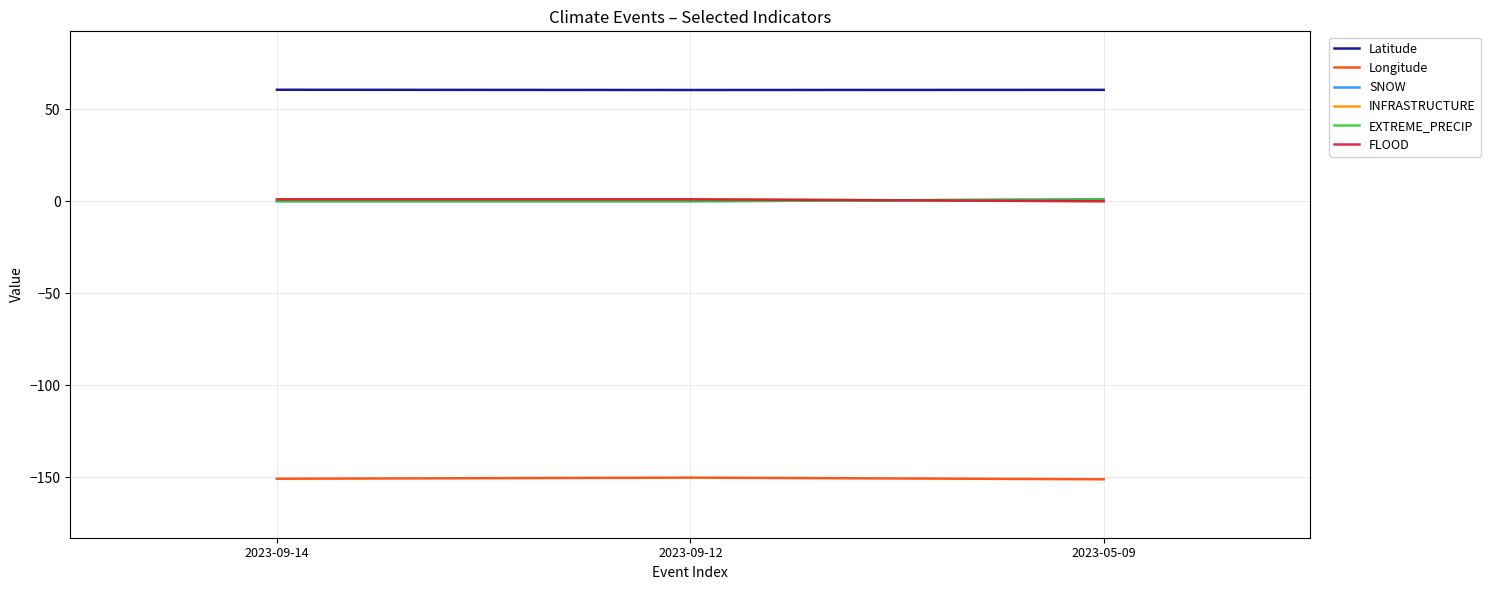

What is the total value across all series at 2023-05-09?

-88.6